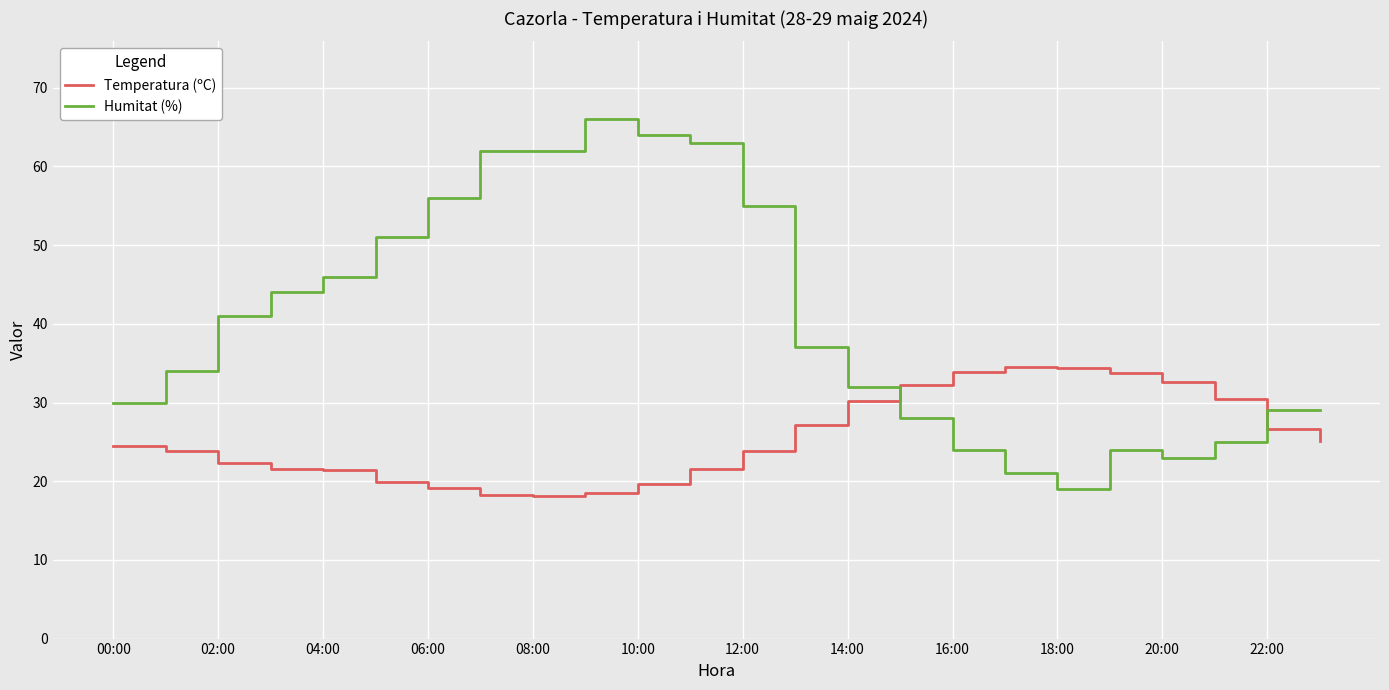

What is the greatest value displayed?

66.0